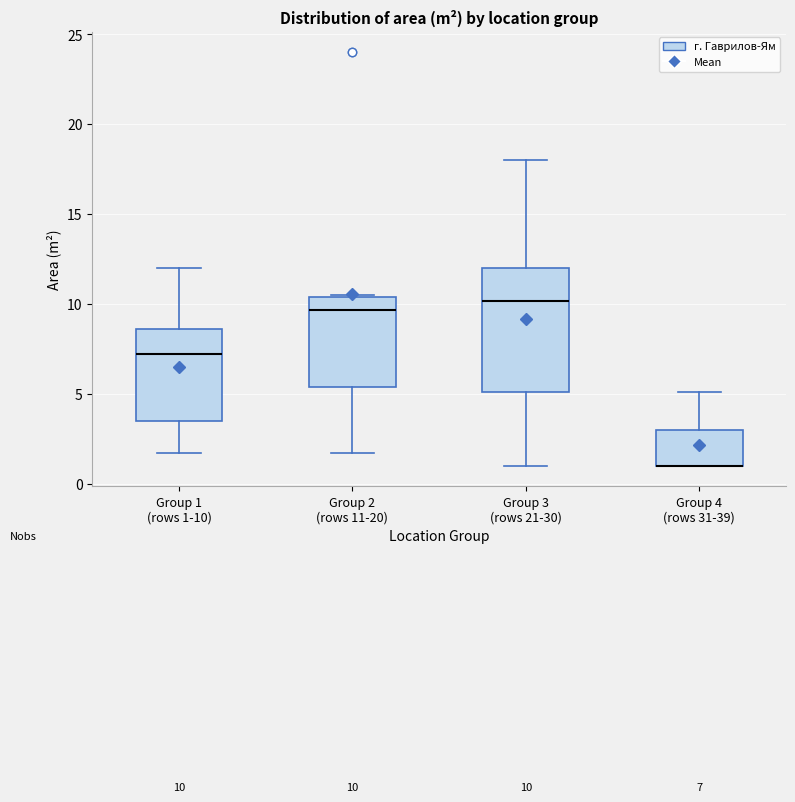

Which box is the tallest, from its lower edge to its upper edge?

Group 3 (rows 21-30)